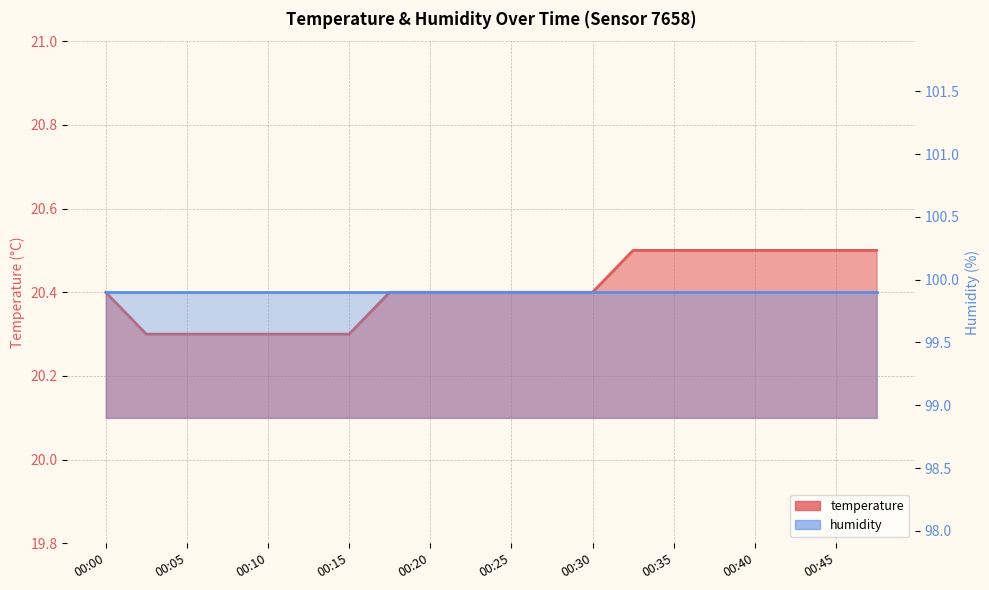

Rank the categories by value from lowest to highest.

00:03, 00:05, 00:08, 00:10, 00:13, 00:15, 00:00, 00:18, 00:20, 00:23, 00:25, 00:27, 00:30, 00:32, 00:35, 00:37, 00:40, 00:42, 00:45, 00:47